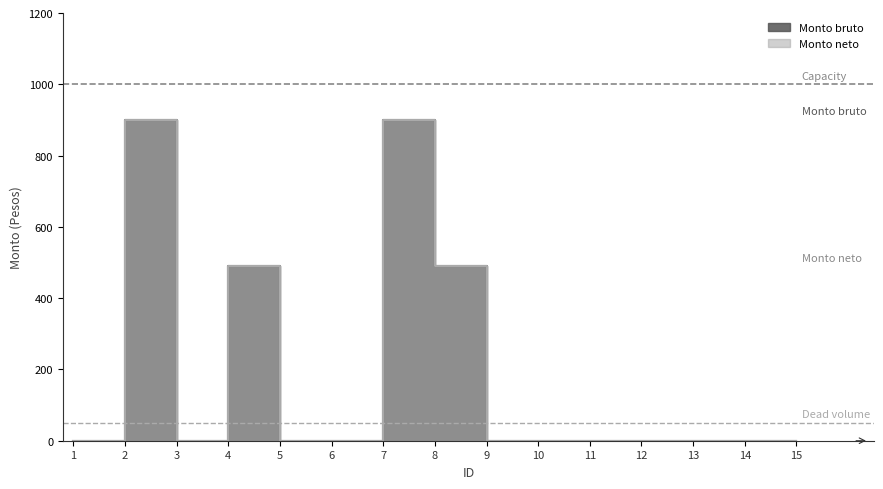

The value of Capacity at 2 is 1000. True or false?

True